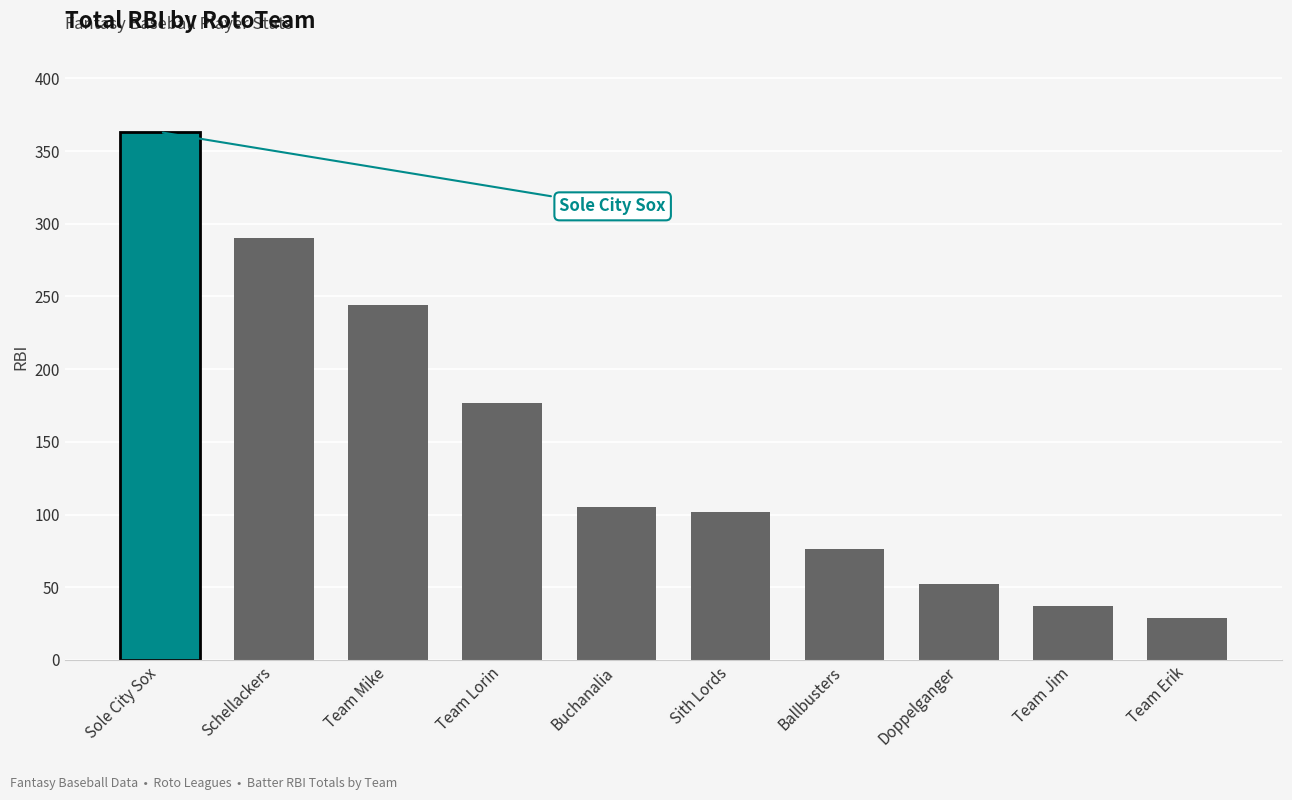

Approximately how many times larger is the value at Ballbusters compared to Schellackers?

0.3